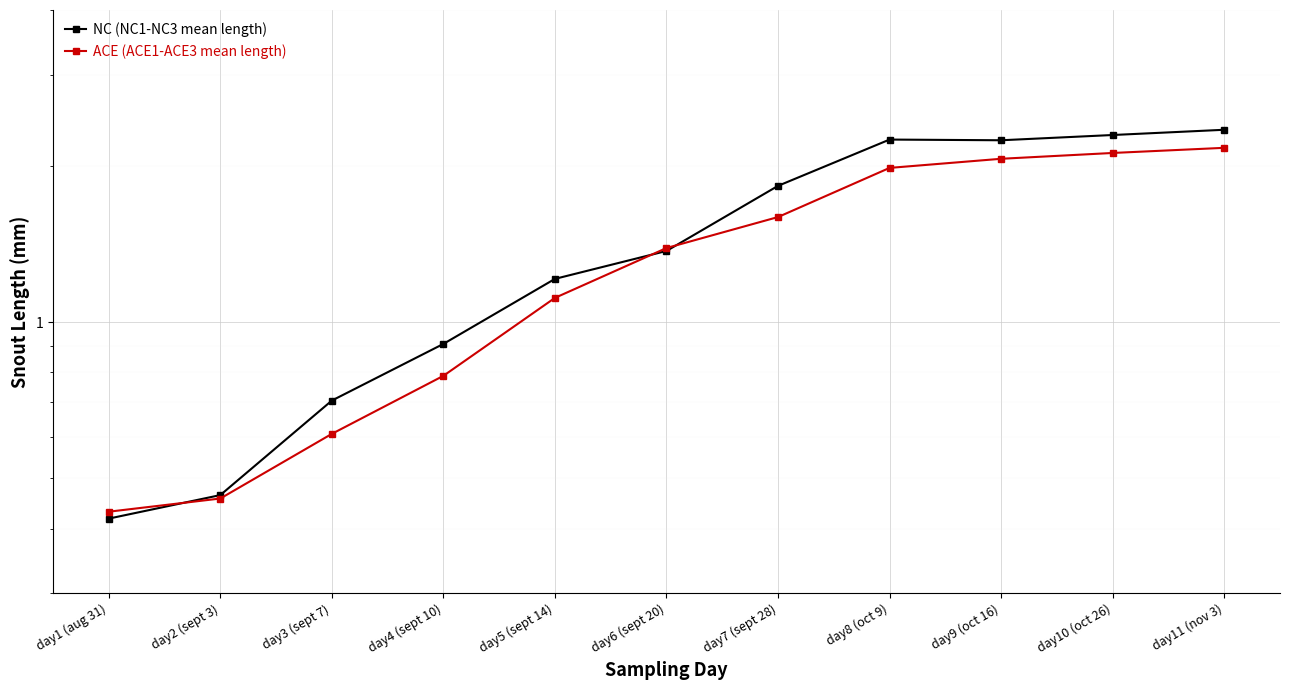

The value of NC (NC1-NC3 mean length) at day8 (oct 9) is 2.2. True or false?

True